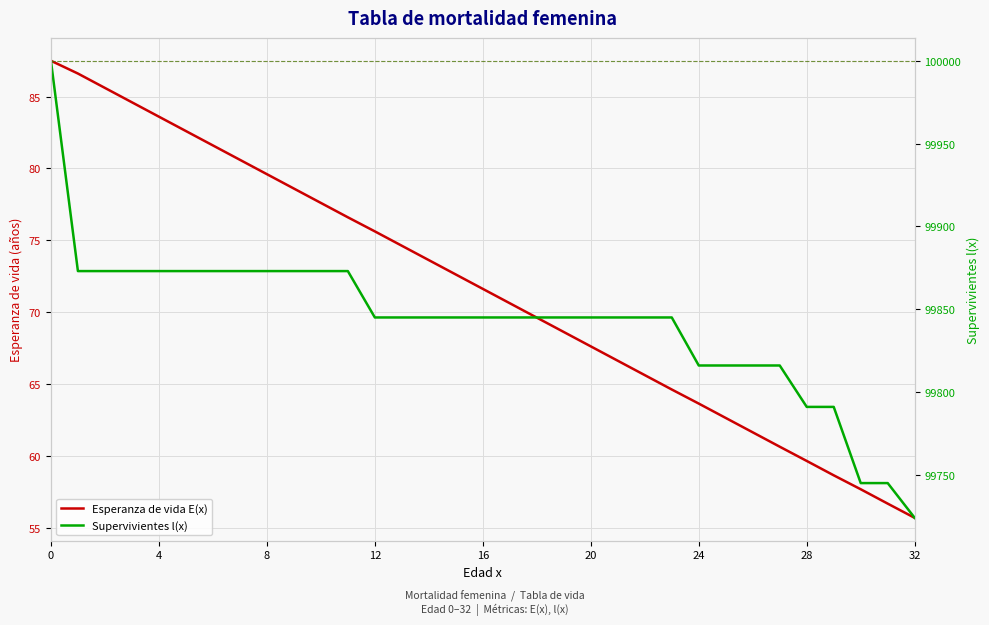

Read the Supervivientes l(x) value at 25.

99816.0